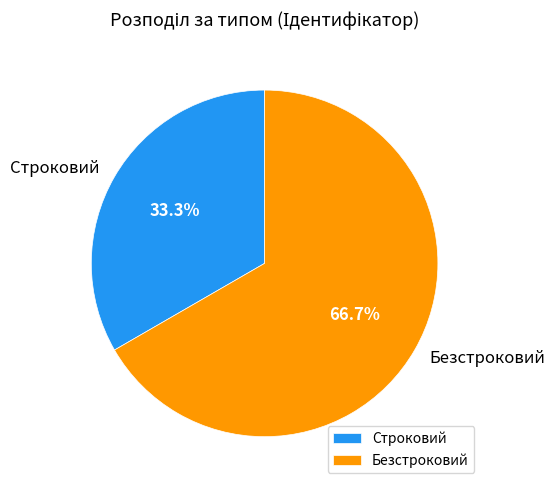

To the nearest percent, what is the combined percentage of Безстроковий and Строковий?

100%